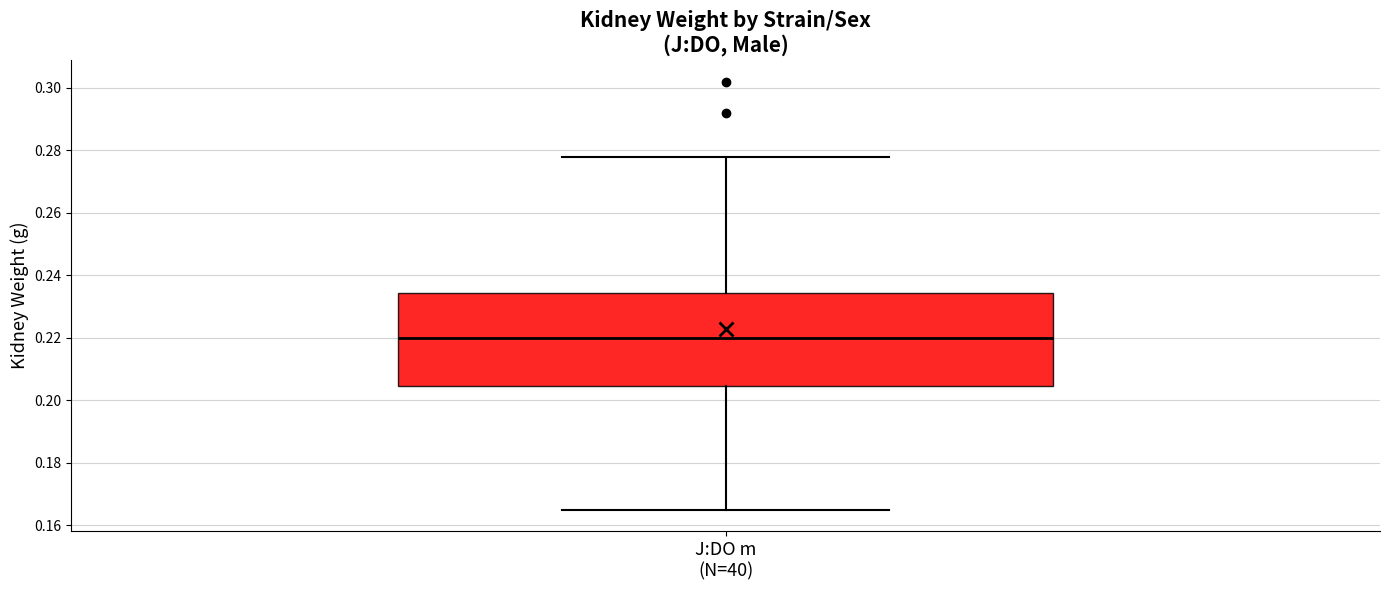

Transcribe this box plot: give where the median line is, the range the box spans, and where the two whiskers end, as read against the y-axis. The values are not printed on the chart, so give them approximately, as read against the axis.

median 0.220, box 0.204 to 0.234, whiskers 0.166 to 0.278